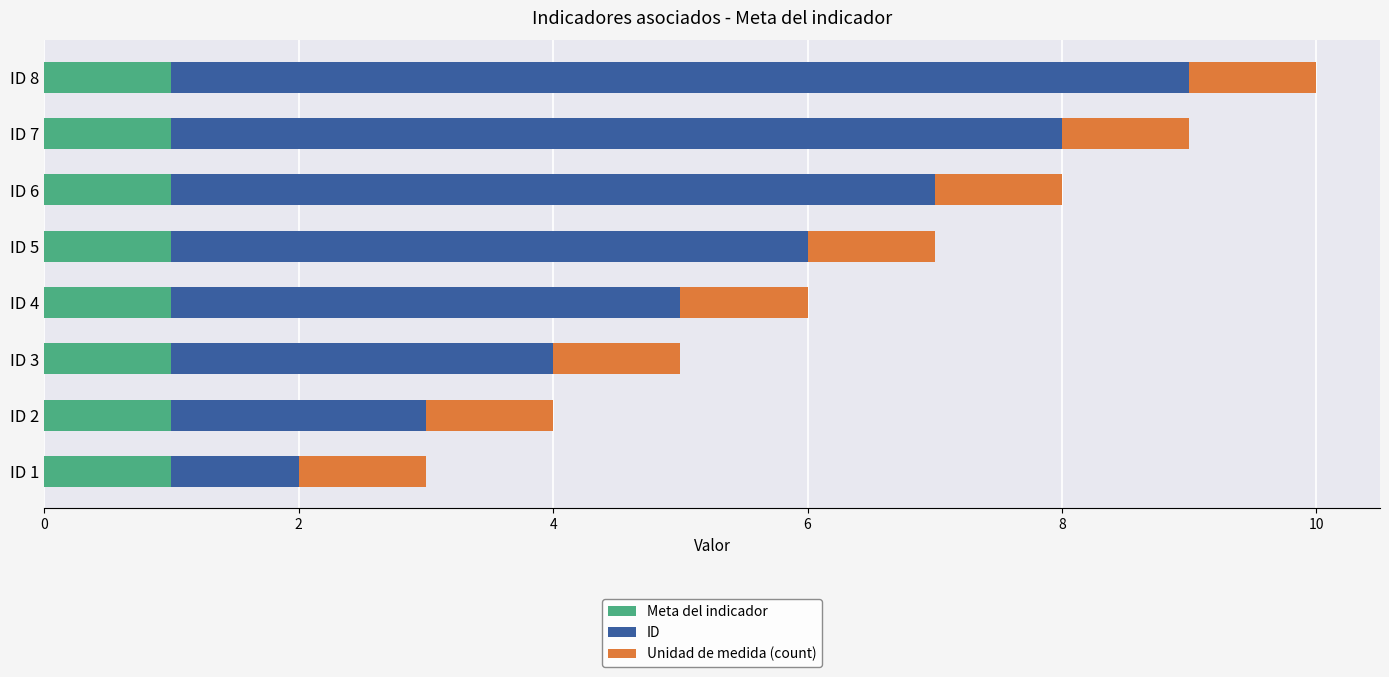

At which category is the sum across all series the highest?

ID 8